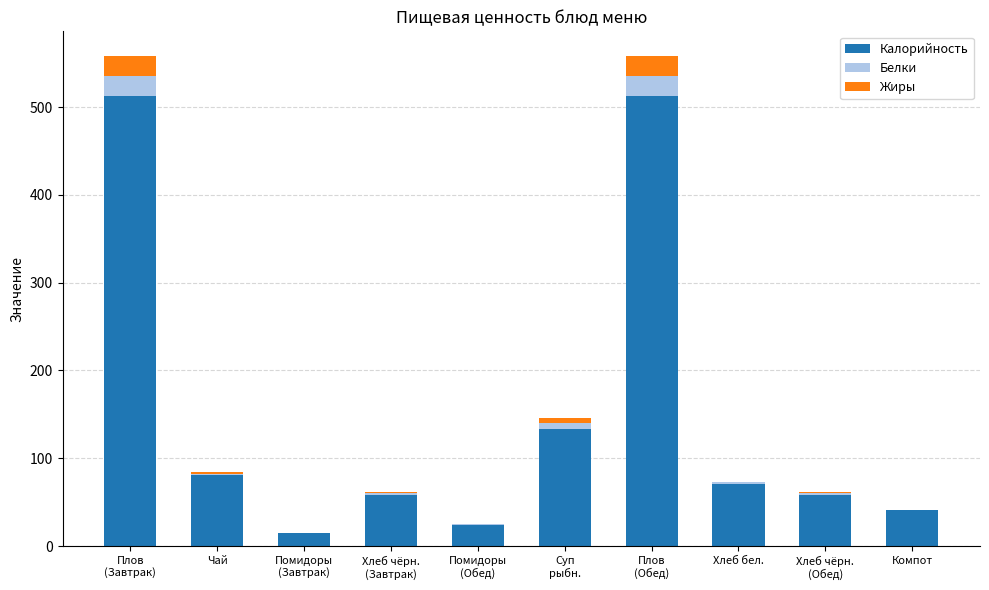

True or false: Калорийность has a value of 512.9 at Плов
(Завтрак).

True